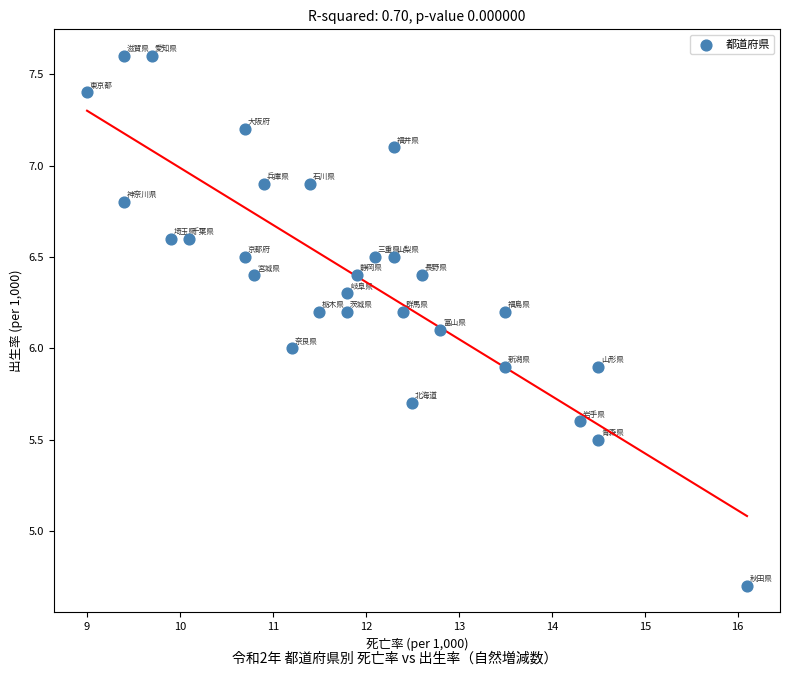

What is the range of Y values (max minus min)?

2.9